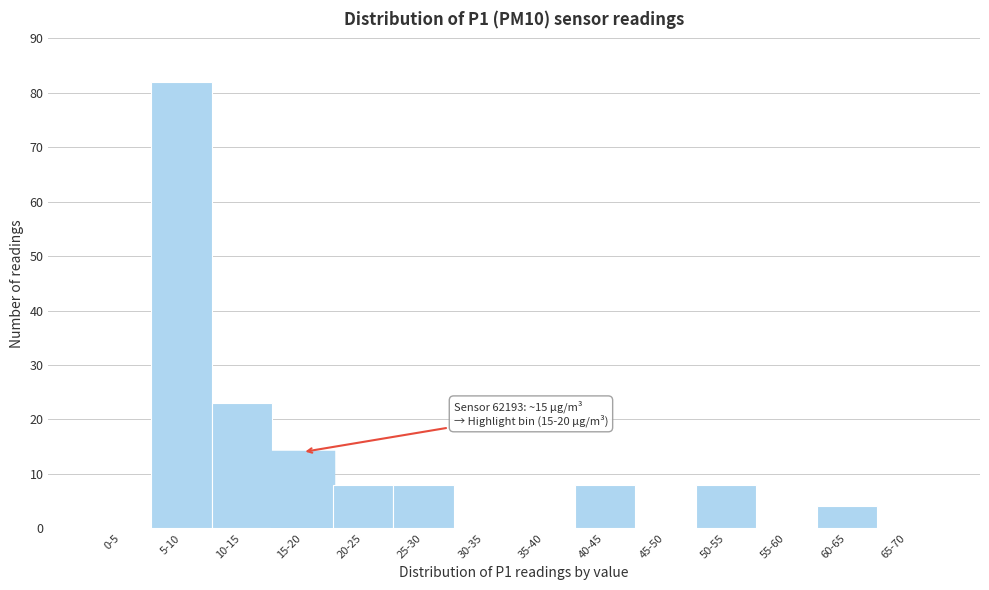

Reading right to left, list all the values displayed in this chart.

65-70=0	60-65=4	55-60=0	50-55=8	45-50=0	40-45=8	35-40=0	30-35=0	25-30=8	20-25=8	15-20=14	10-15=23	5-10=82	0-5=0